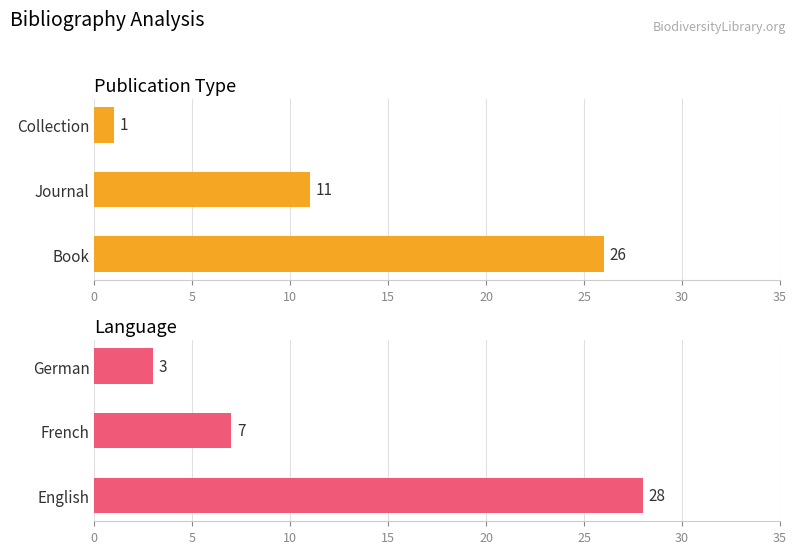

Reading left to right, what are all the values shown in this chart?

Publication Type: 26	11	1
Language: 28	7	3